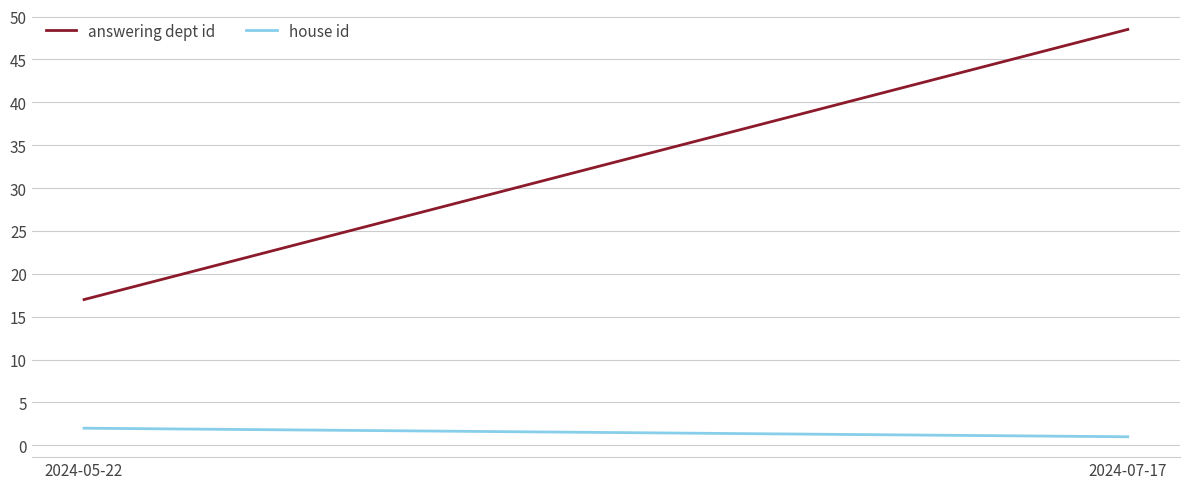

Which series has the largest range (max minus min)?

answering dept id